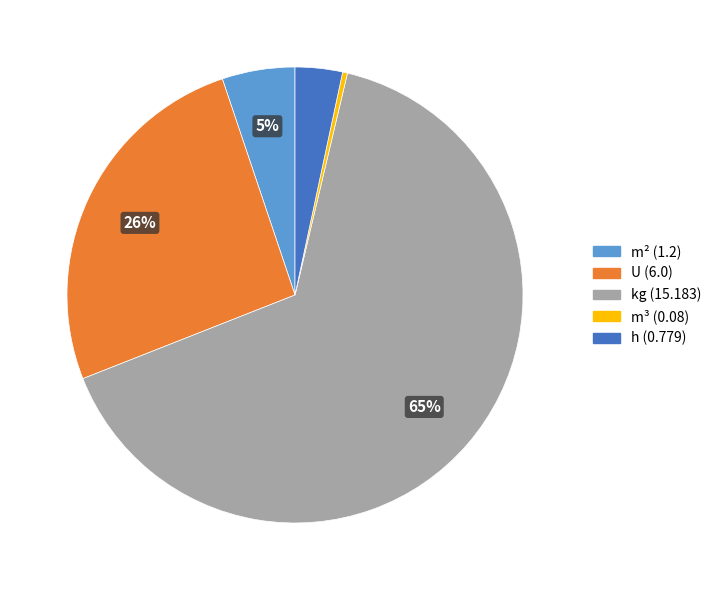

Is there any slice that represents more than half of the pie?

Yes